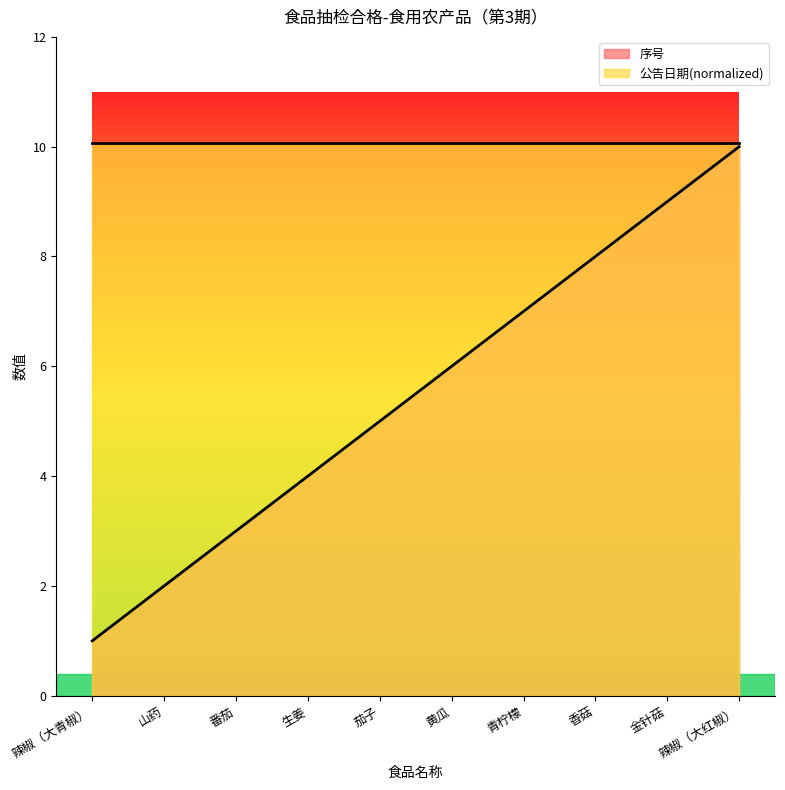

List the labels in order of value, smallest first.

辣椒（大青椒）, 山药, 番茄, 生姜, 茄子, 黄瓜, 青柠檬, 香菇, 金针菇, 辣椒（大红椒）